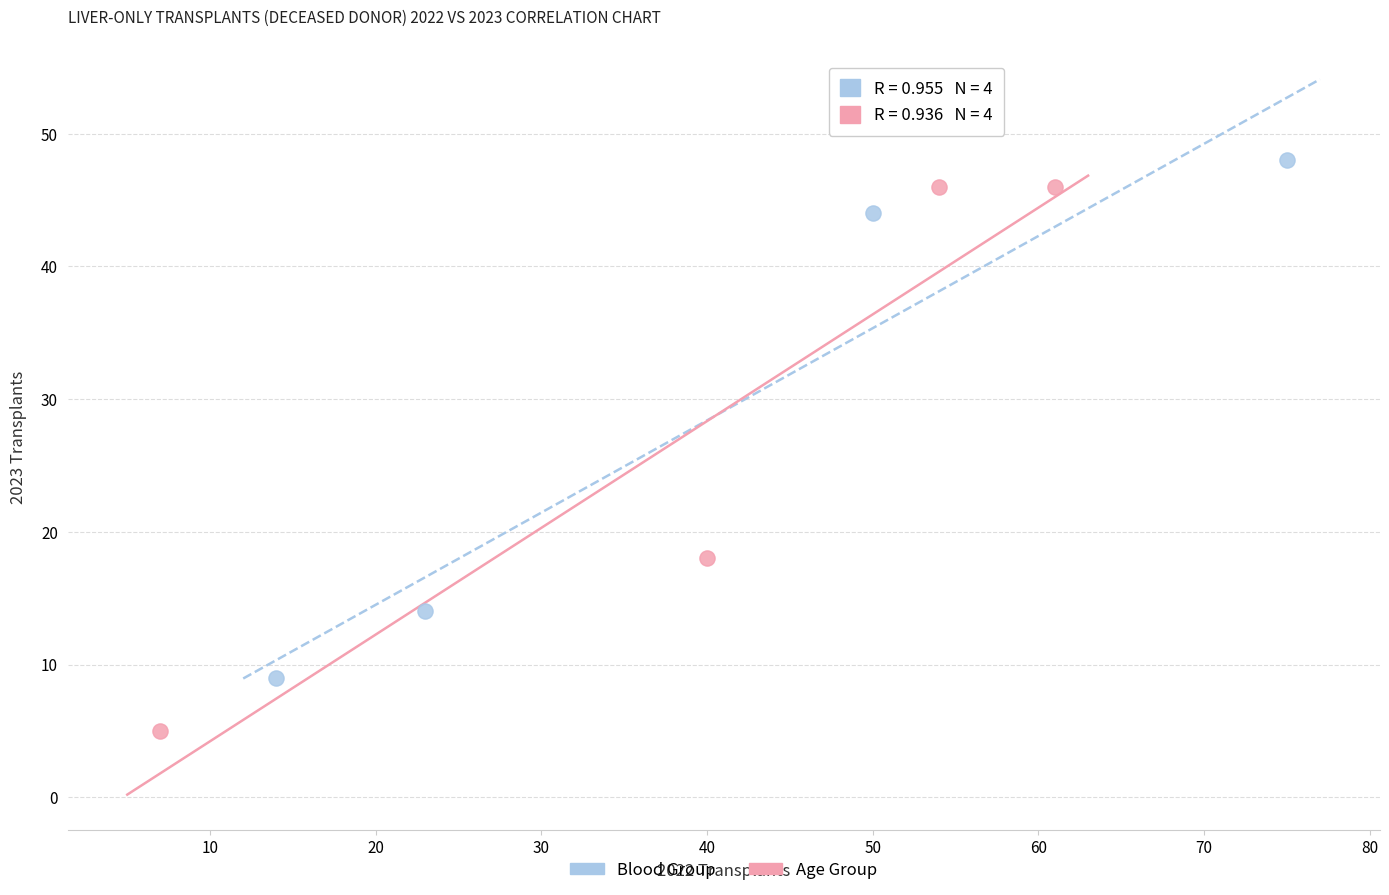

Which series reaches the minimum Y coordinate?

Age Group